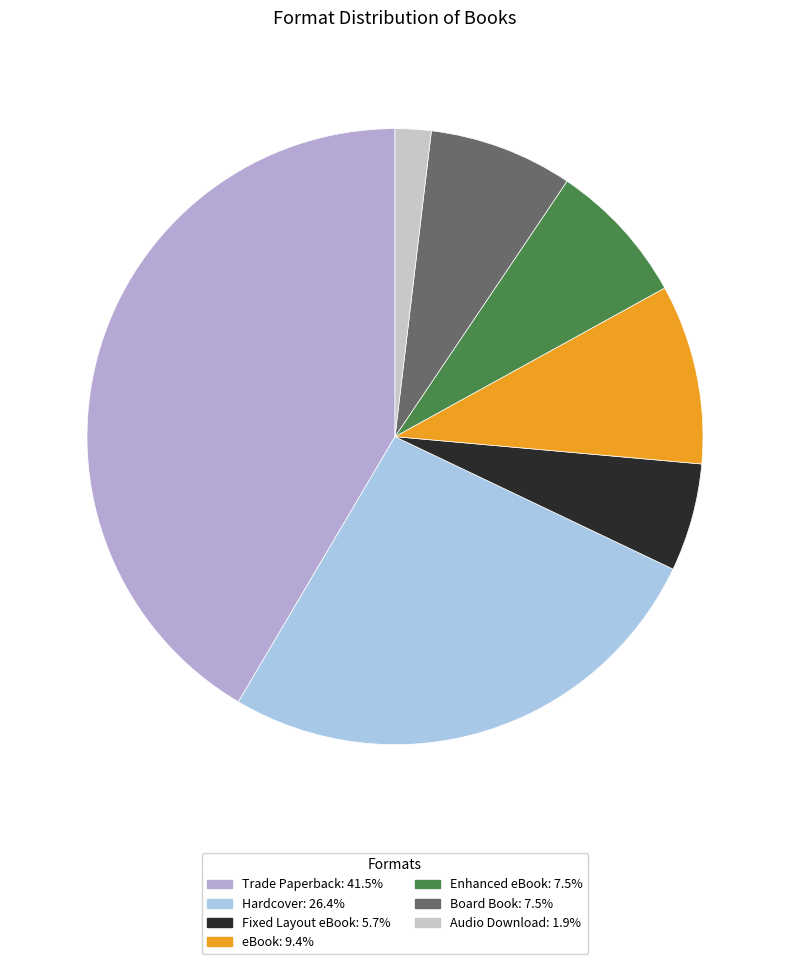

Which category has the biggest portion of the pie?

Trade Paperback